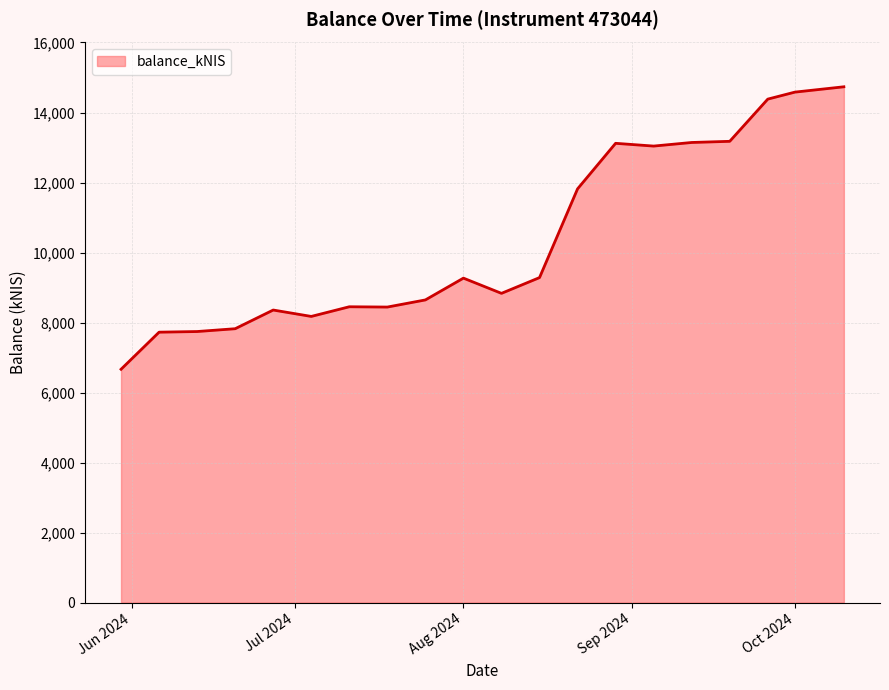

Count the number of categories in the chart.

20